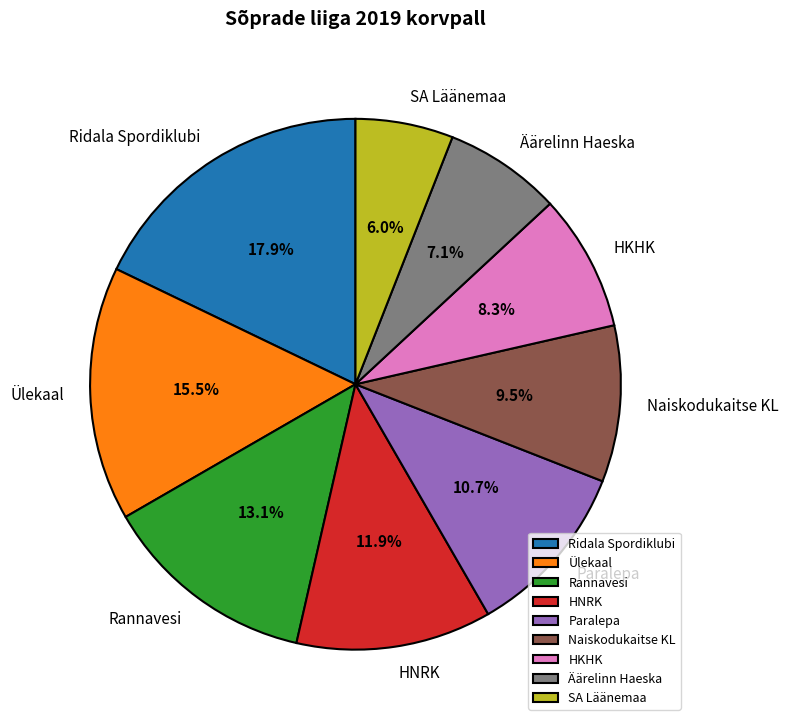

Approximately how many times larger is the value at Naiskodukaitse KL compared to HKHK?

1.1